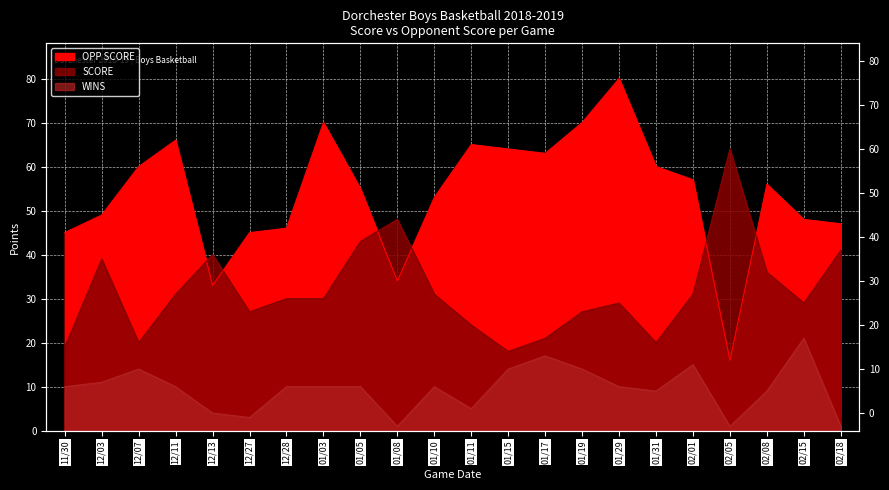

Rank the series by their maximum value, from highest to lowest.

OPP SCORE, SCORE, WINS